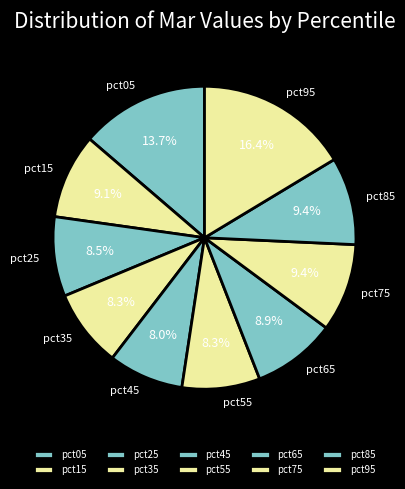

Between pct35 and pct75, which is larger?

pct75